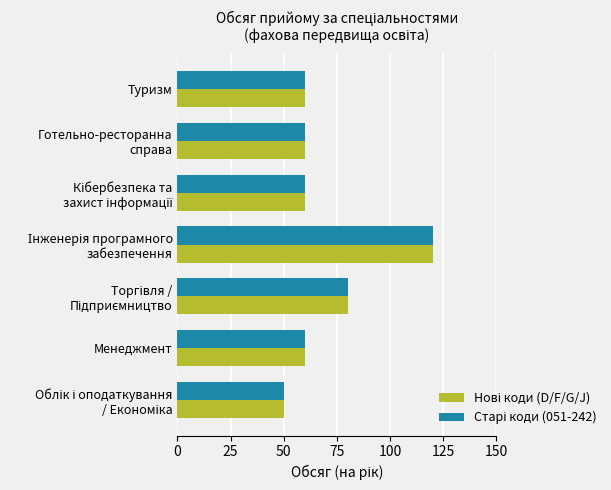

What is the greatest value displayed?

120